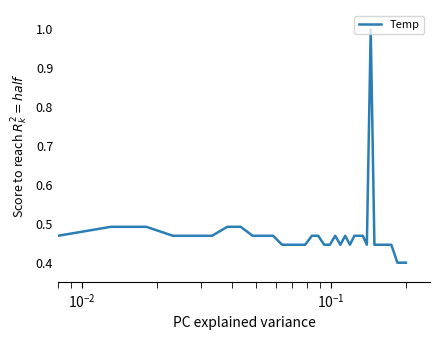

What is the greatest value displayed?

1.0